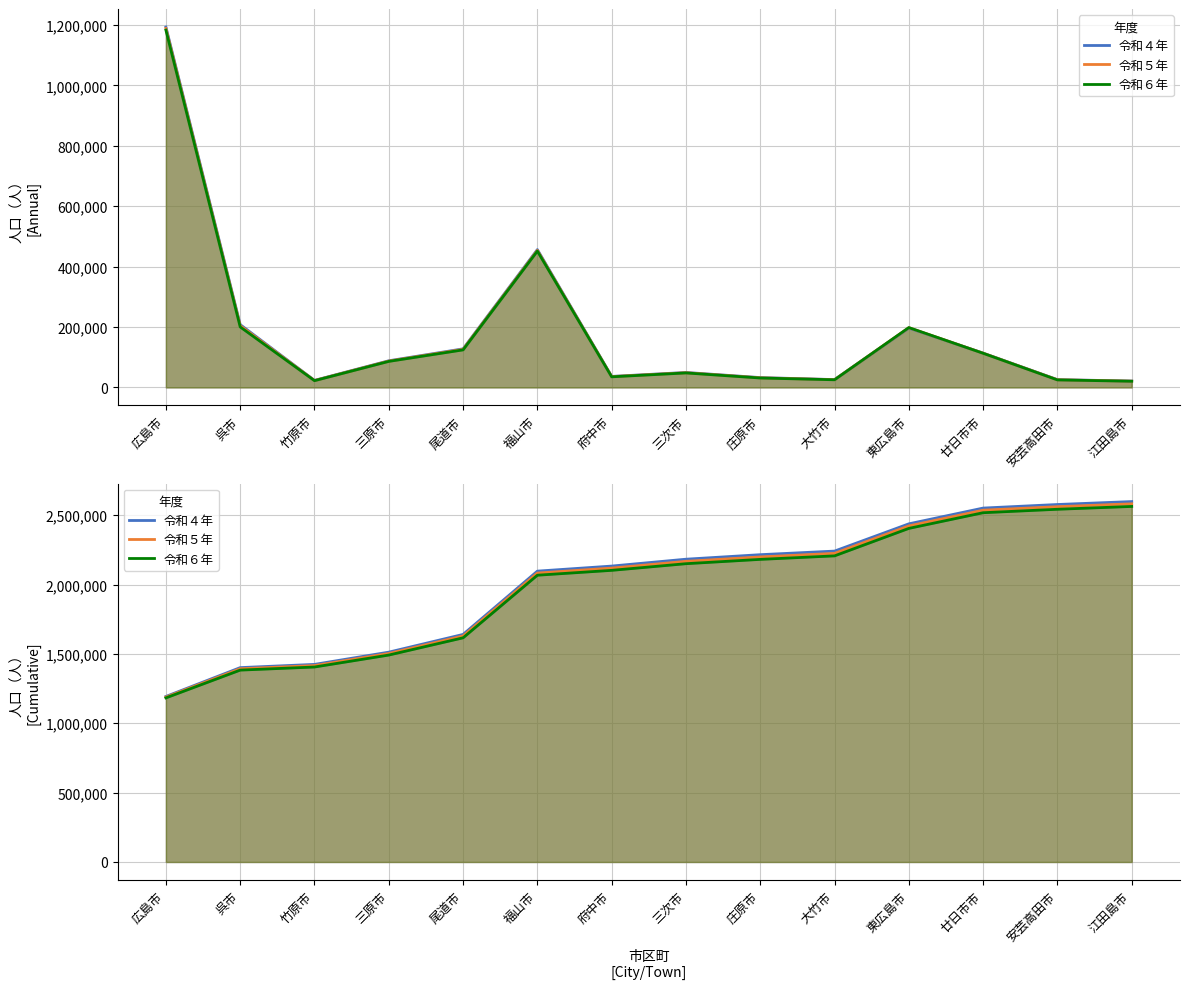

Rank the series at 東広島市 from lowest to highest value.

令和６年, 令和５年, 令和４年